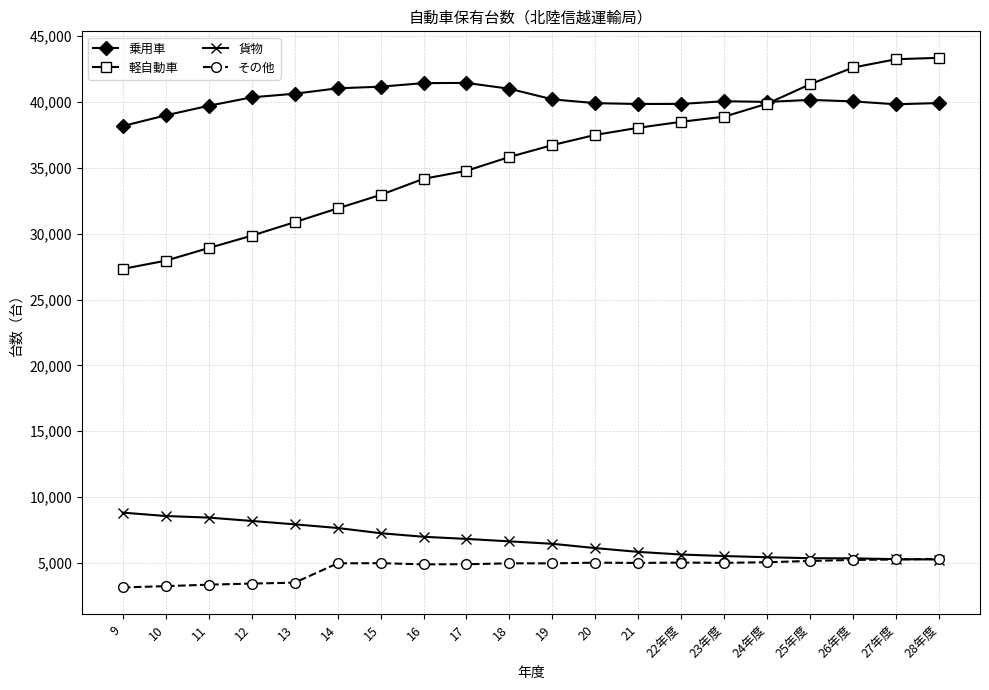

What position from the right is 20?

9